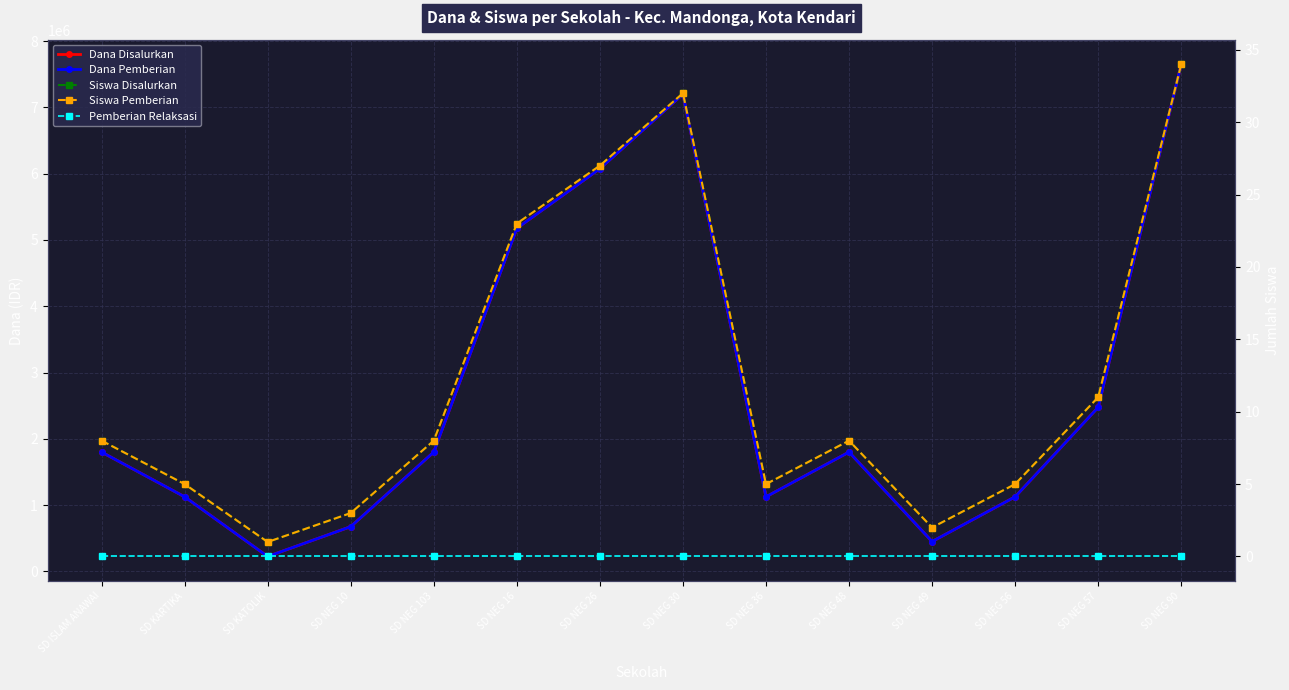

Rank the series at SD NEG 26 from highest to lowest value.

Dana Disalurkan, Dana Pemberian, Siswa Disalurkan, Siswa Pemberian, Pemberian Relaksasi